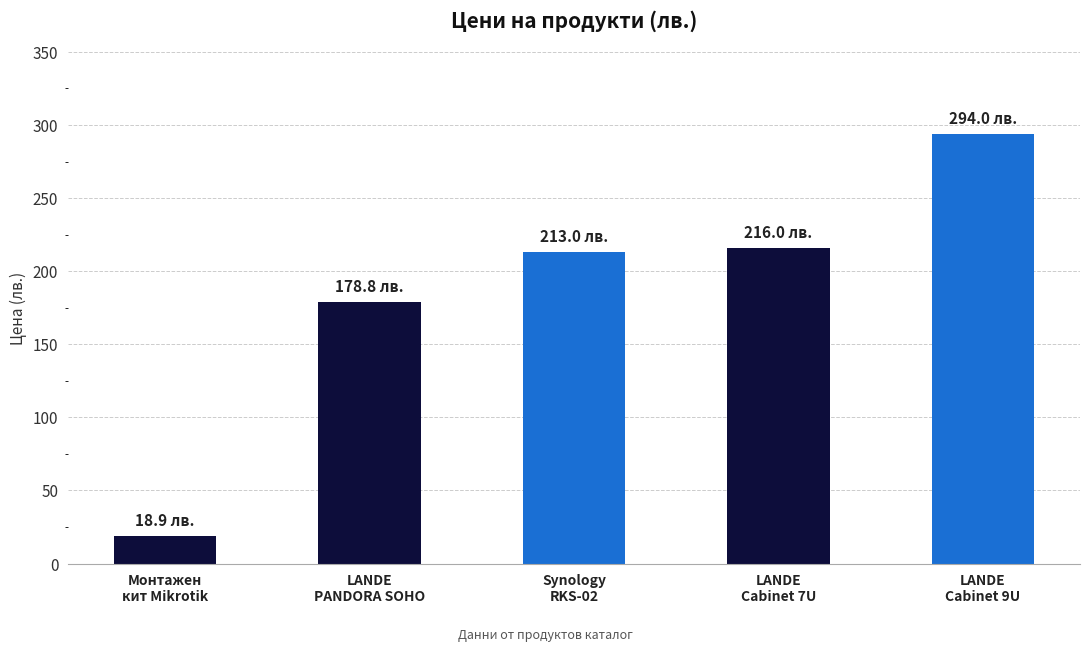

What is the ratio of the value at LANDE
Cabinet 9U to the value at LANDE
Cabinet 7U?

1.4